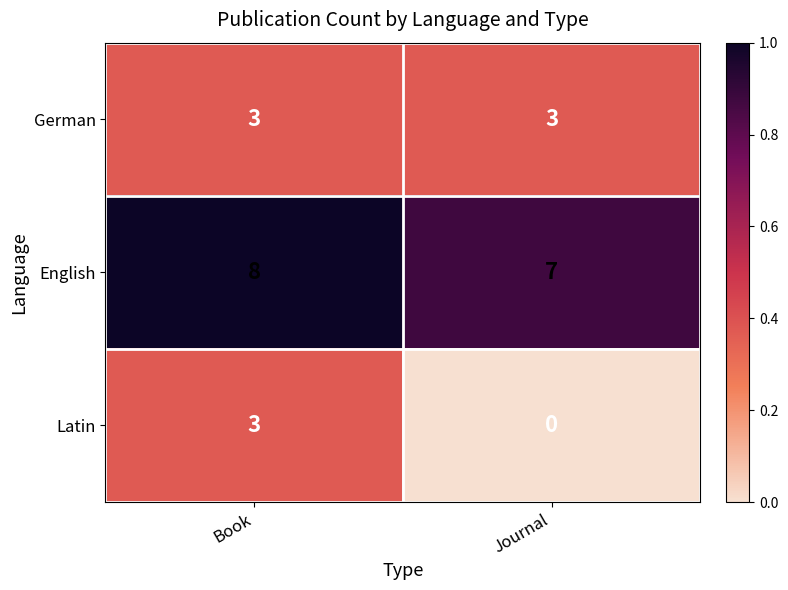

Rank the series by their average value, from highest to lowest.

English, German, Latin